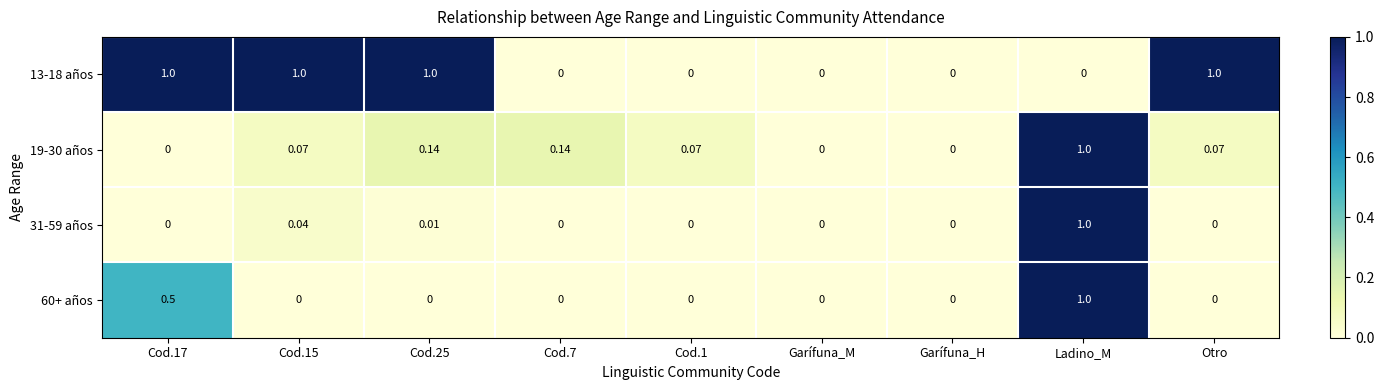

At which label does 19-30 años reach its peak?

Ladino_M